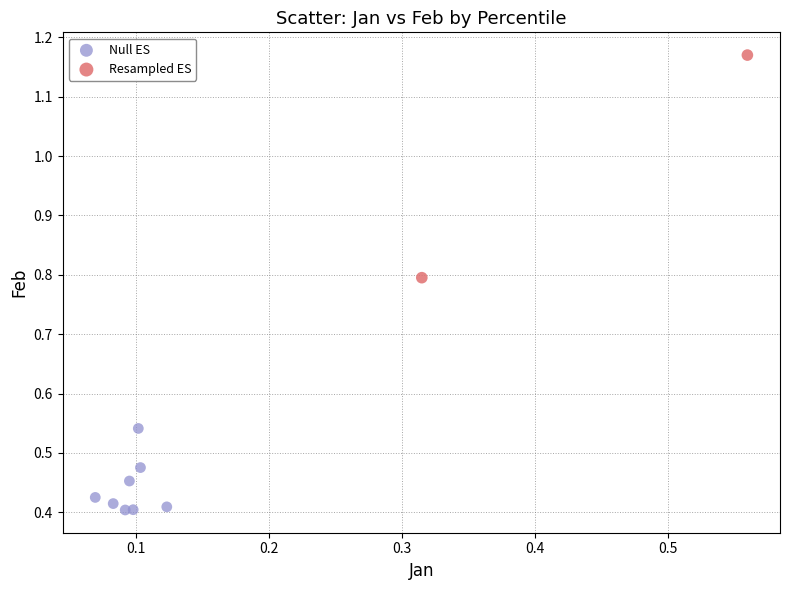

What are all the series names shown in the legend?

Null ES, Resampled ES